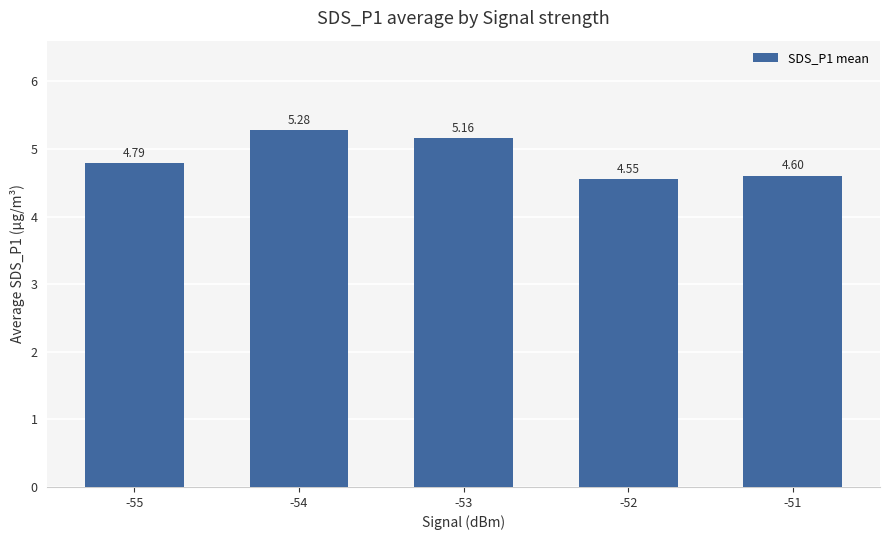

How many series are shown in this chart?

1